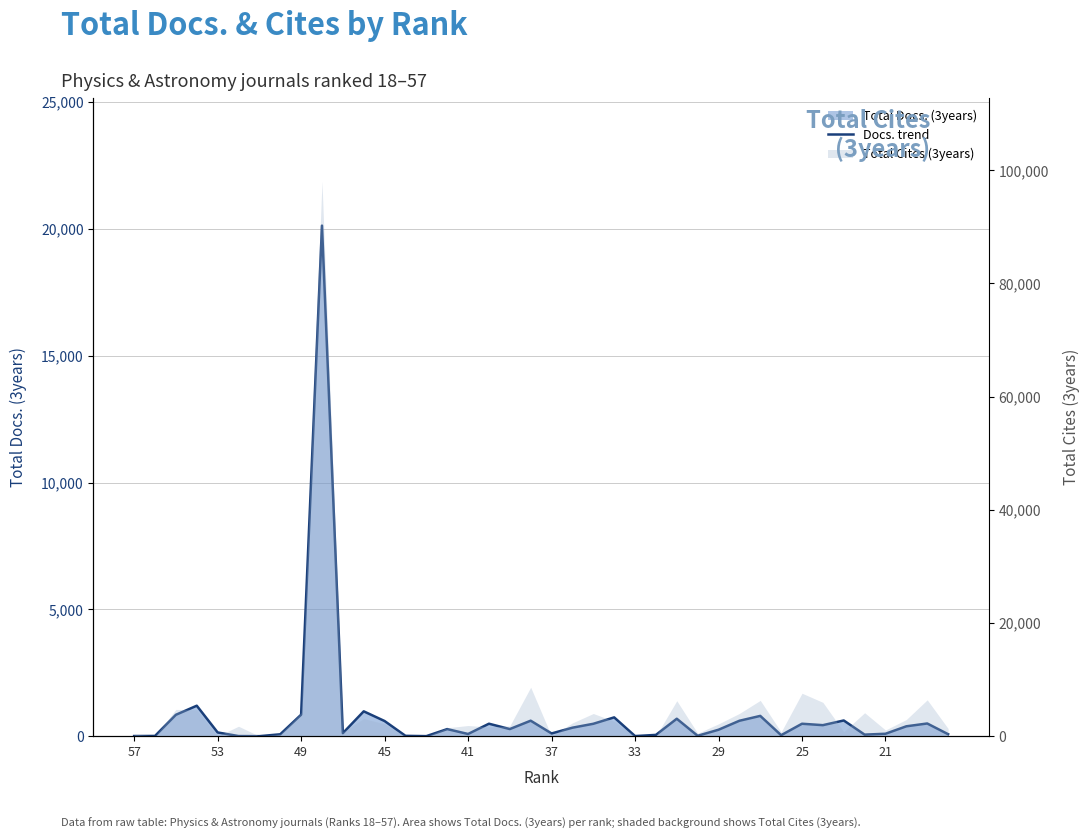

How many categories are shown in the chart?

40